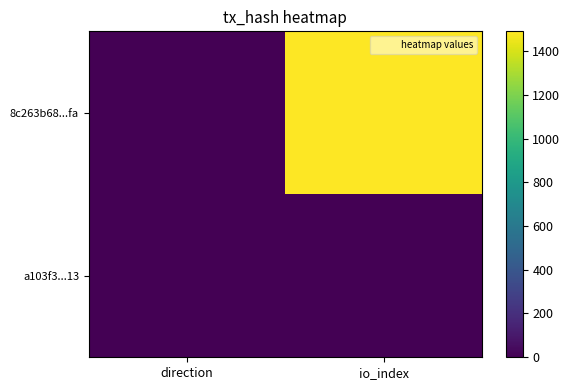

Rank the series by their maximum value, from highest to lowest.

8c263b68...fa, a103f3...13